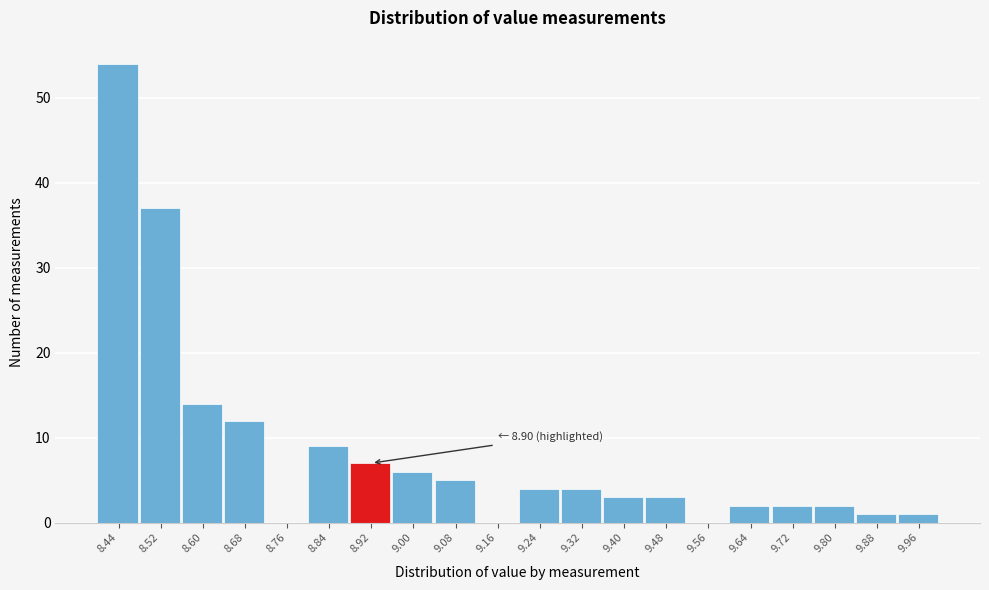

Over which range of the x-axis is the bar tallest?

8.40 to 8.48